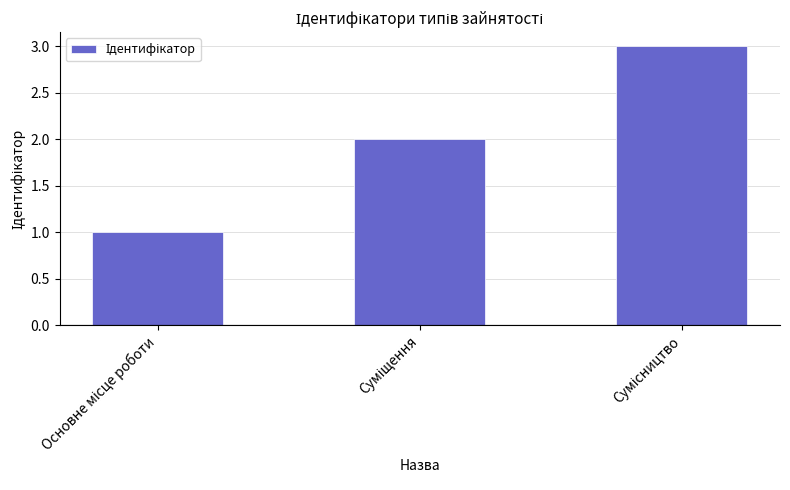

What is the maximum value shown in the chart?

3